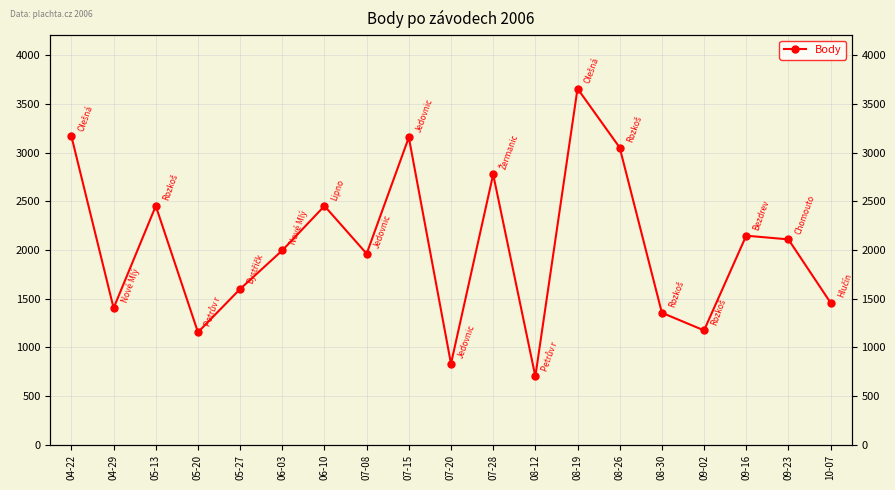

What is the difference between the values at 09-23 and 06-03?

113